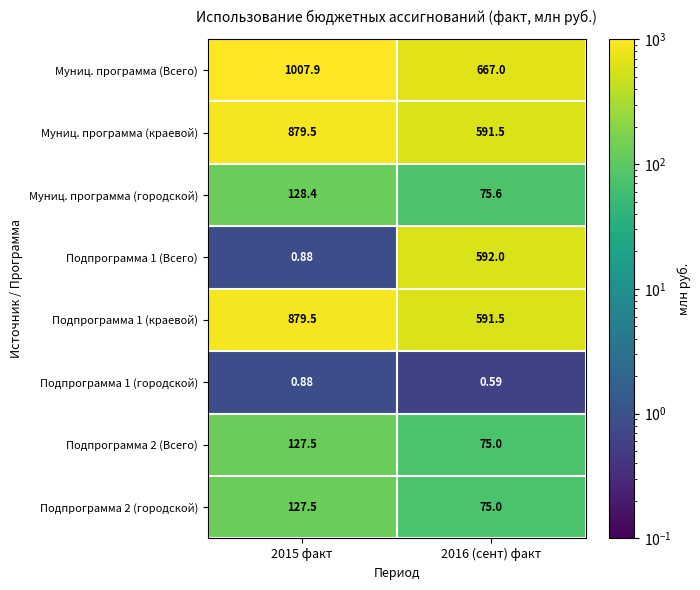

Which series has the largest total across all categories?

Муниц. программа (Всего)